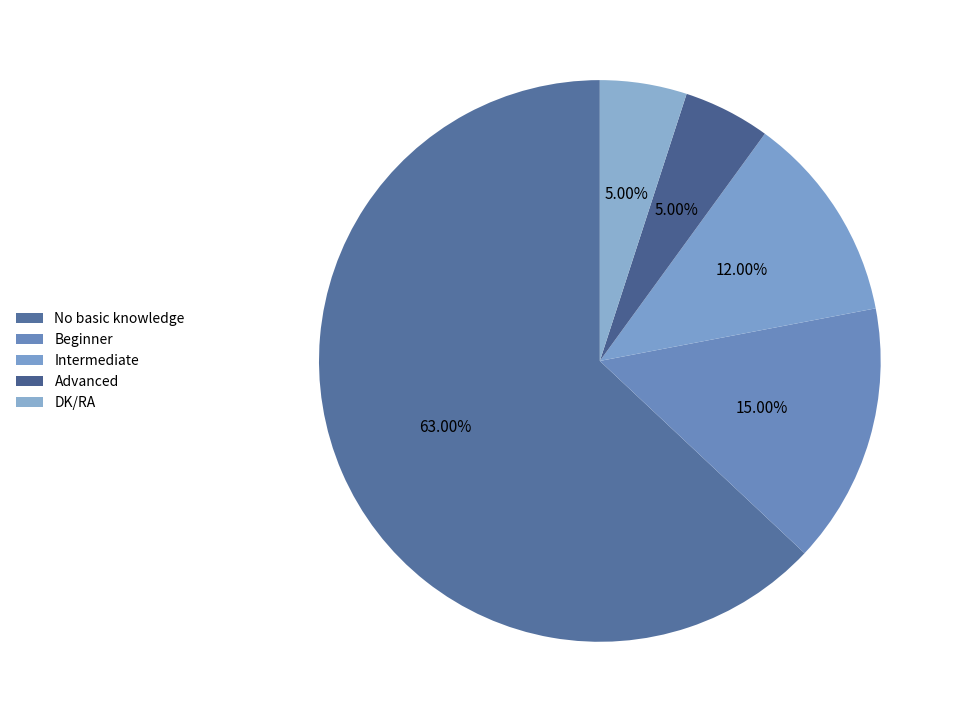

How many segments does this pie chart have?

5